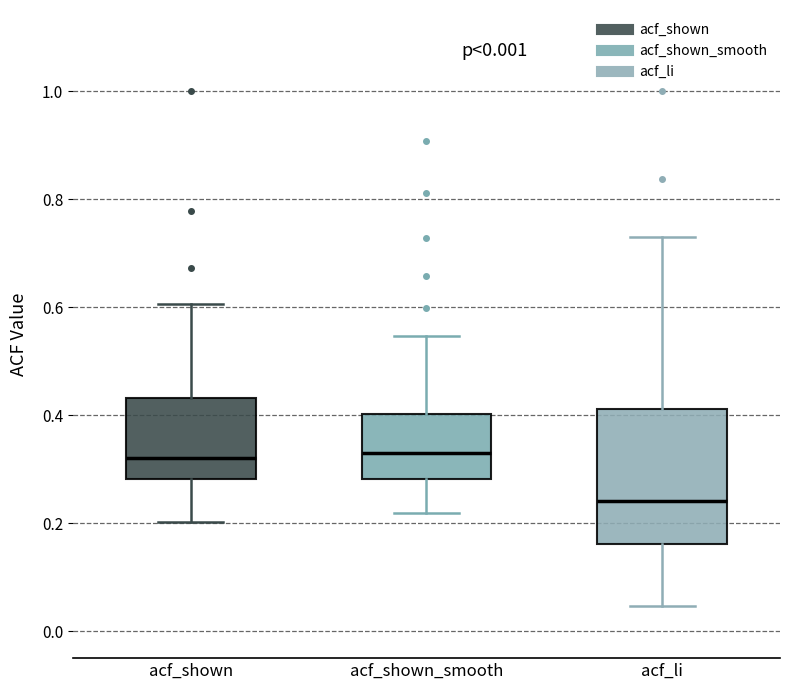

Where is the lower edge of the box for acf_shown on the y-axis? The values are not printed on the chart, so give them approximately, as read against the axis.

0.28